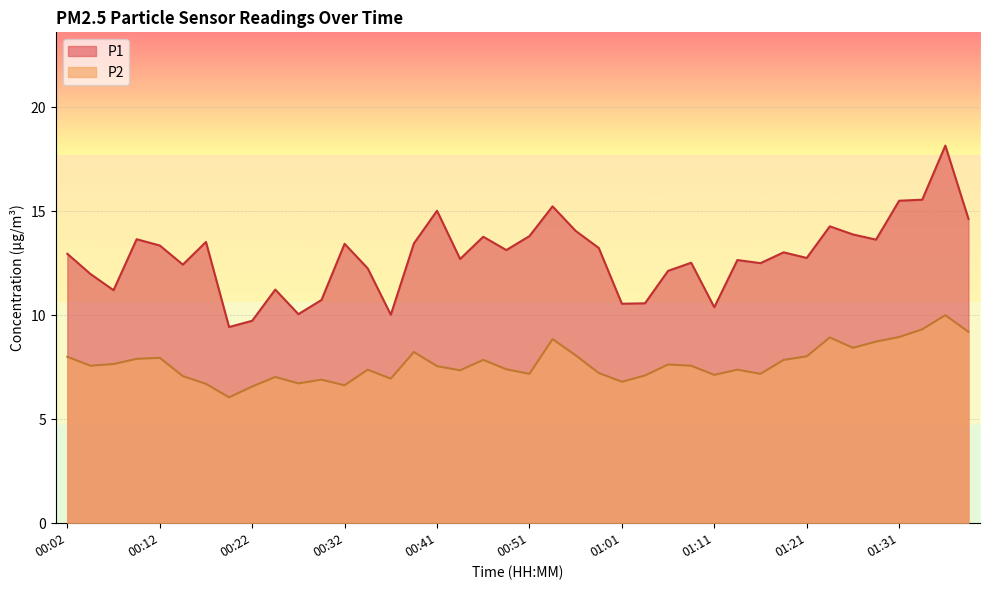

Which series has the largest total across all categories?

P1